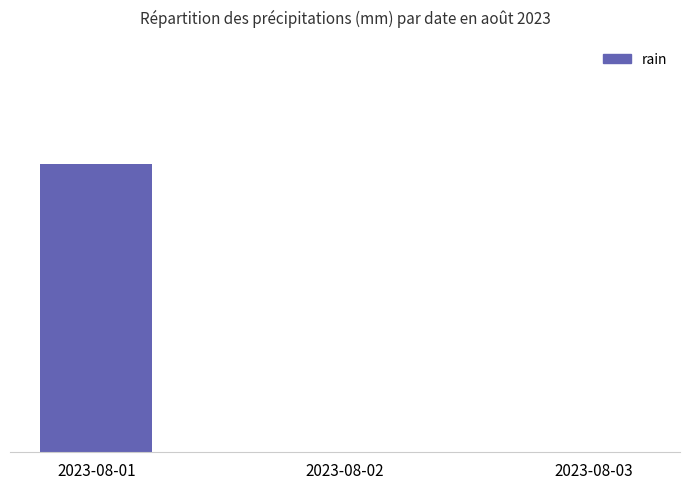

The value at 2023-08-02 is -0.5. True or false?

False